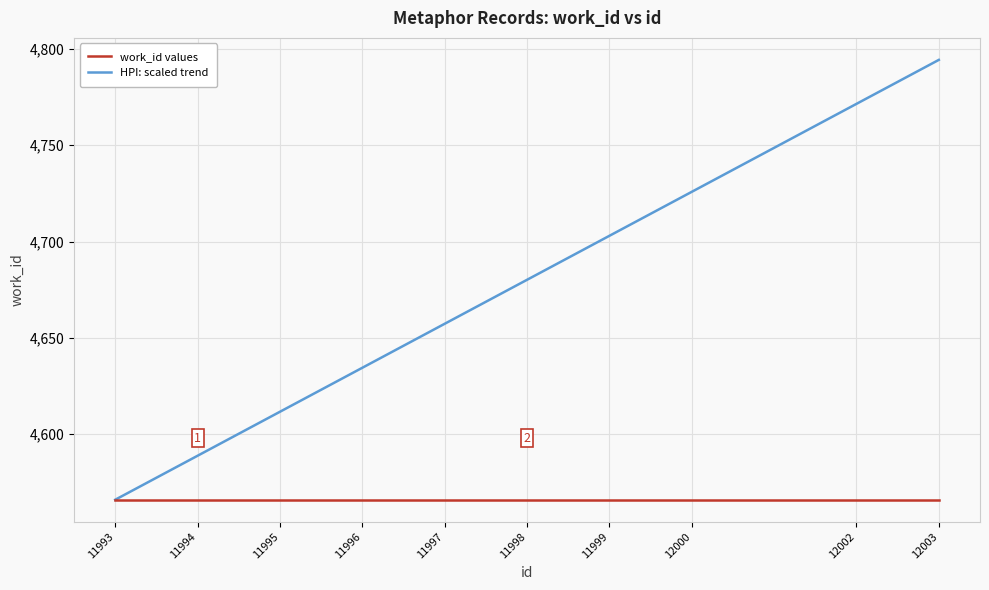

What is the smallest value displayed?

4566.0